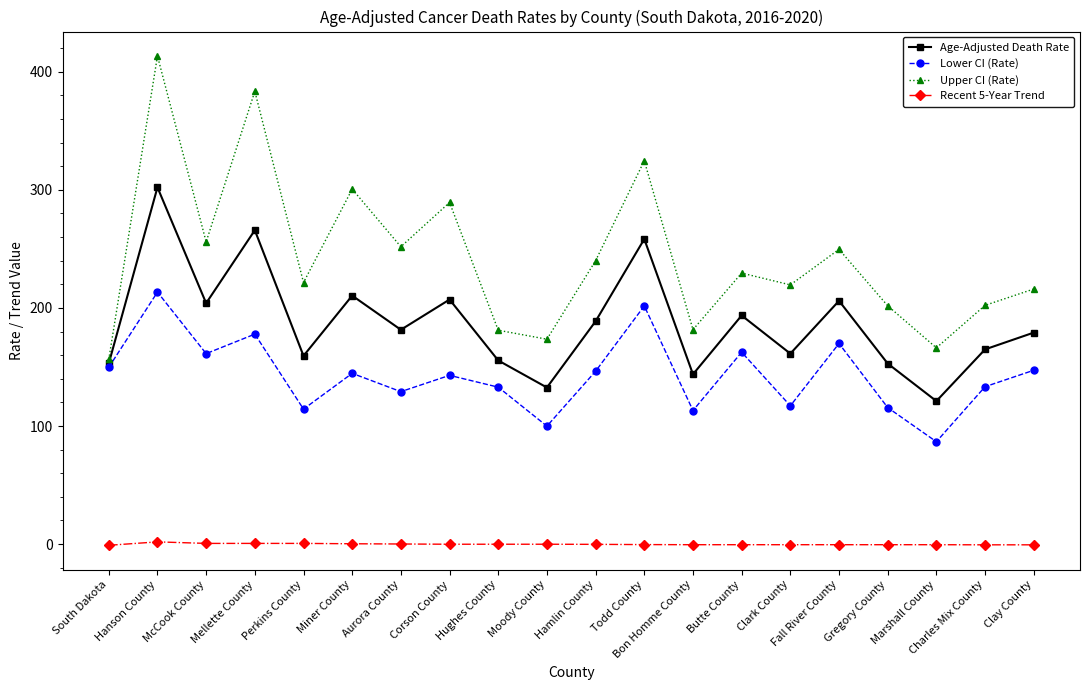

List the series in order of their peak value, highest first.

Upper CI (Rate), Age-Adjusted Death Rate, Lower CI (Rate), Recent 5-Year Trend